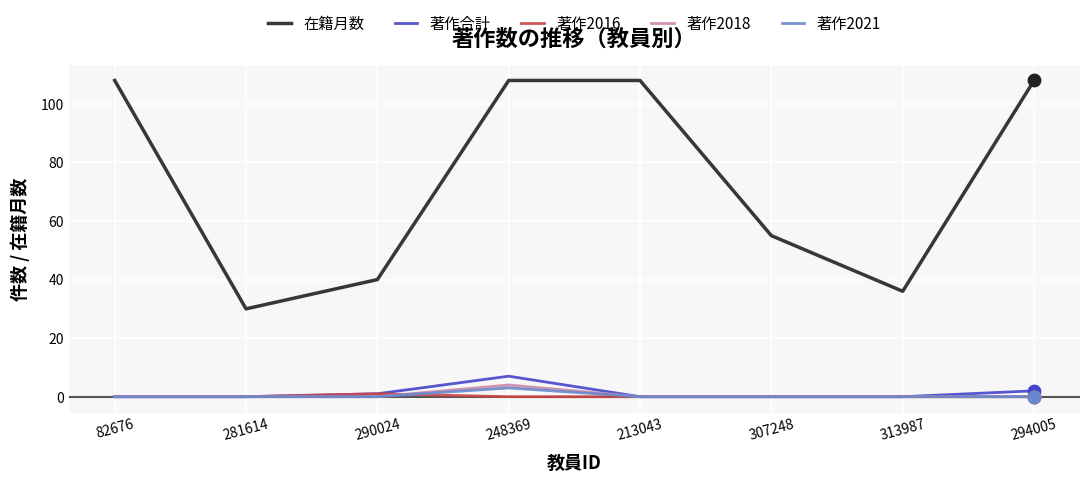

What are all the series names shown in the legend?

在籍月数, 著作合計, 著作2016, 著作2018, 著作2021